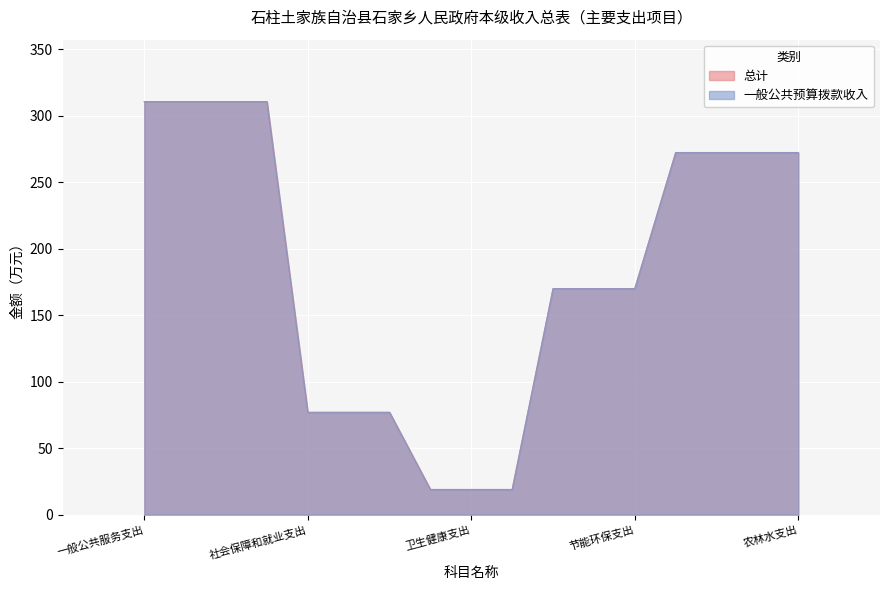

True or false: 一般公共预算拨款收入 has a value of 272.4 at 农林水支出.

True